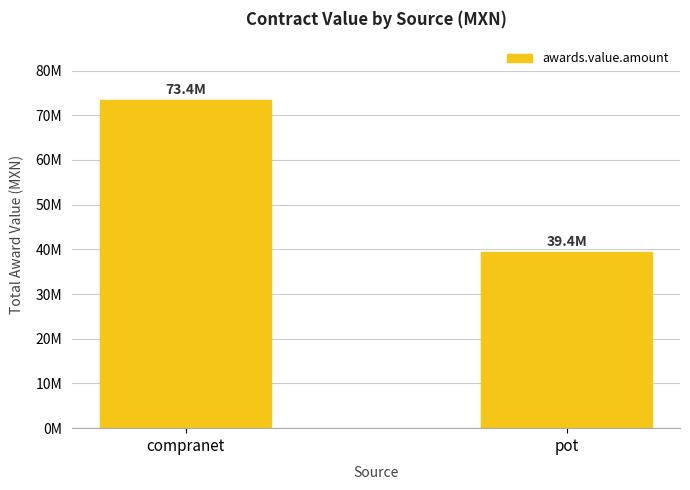

Where does the data first go above 73361238?

compranet